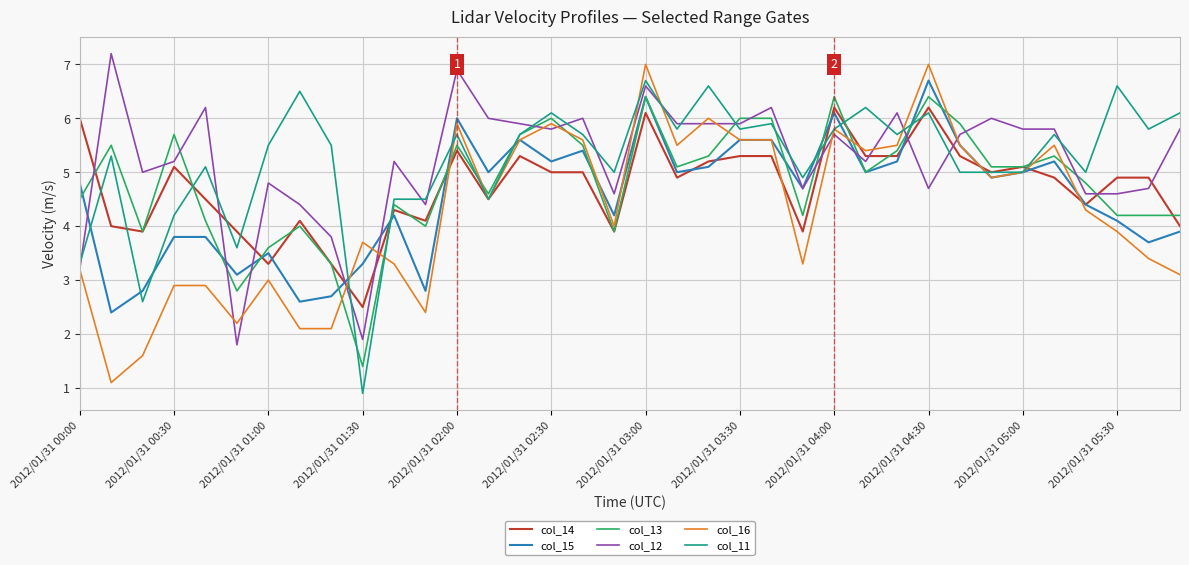

True or false: col_13 and col_12 cross at least once.

True